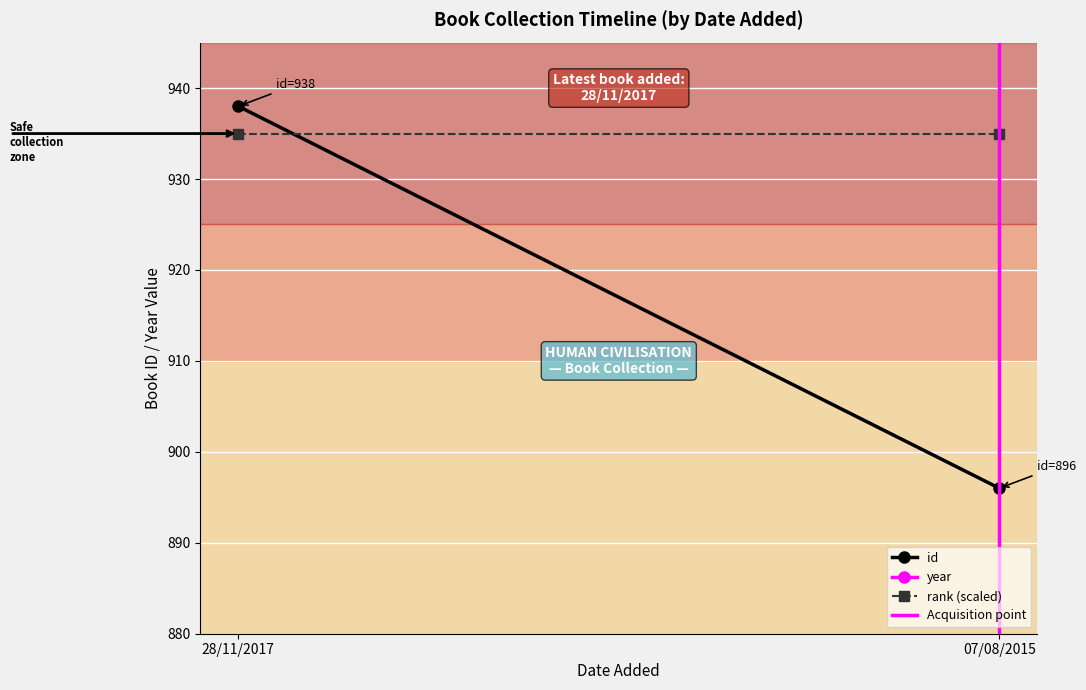

Is the value of year at 28/11/2017 greater than the value of id at 07/08/2015?

Yes